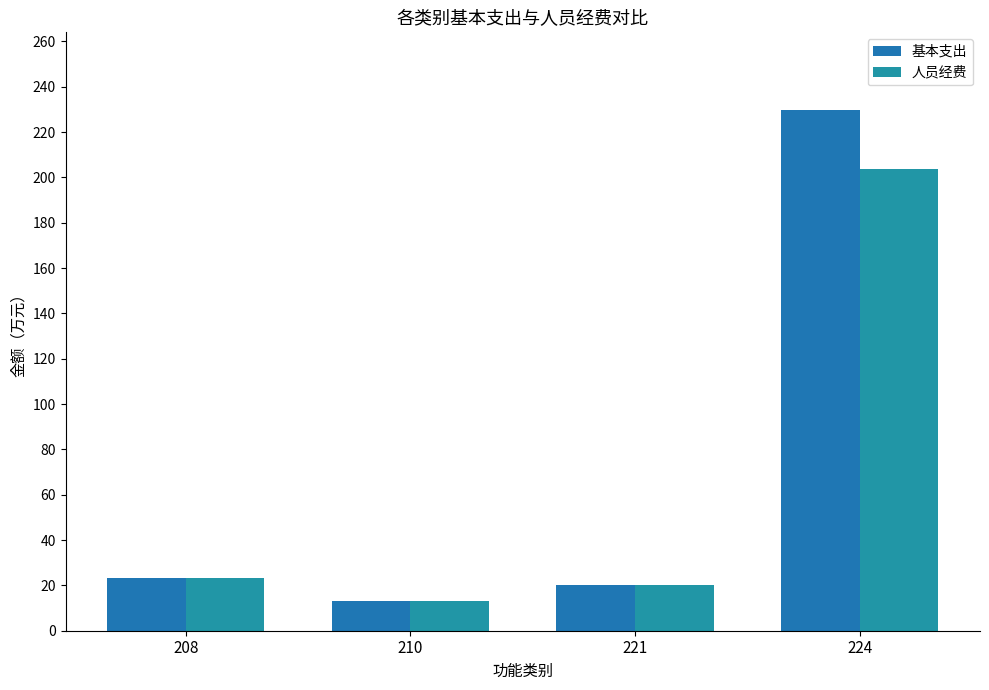

What are all the series names shown in the legend?

基本支出, 人员经费